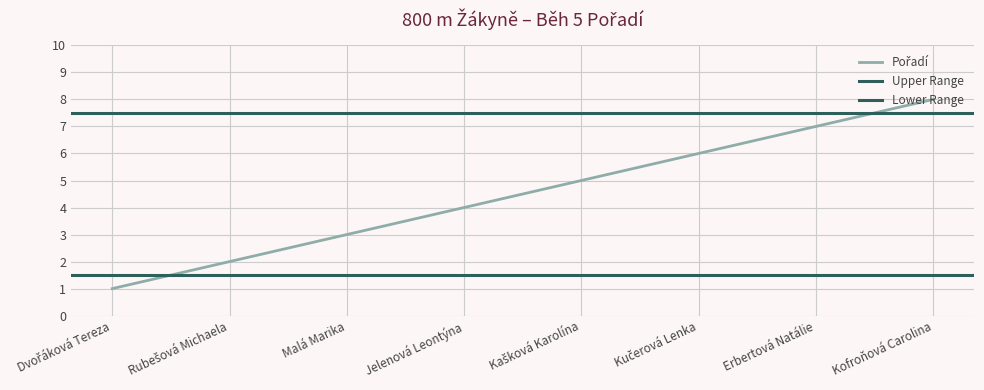

What is the average value of the Upper Range series?

8